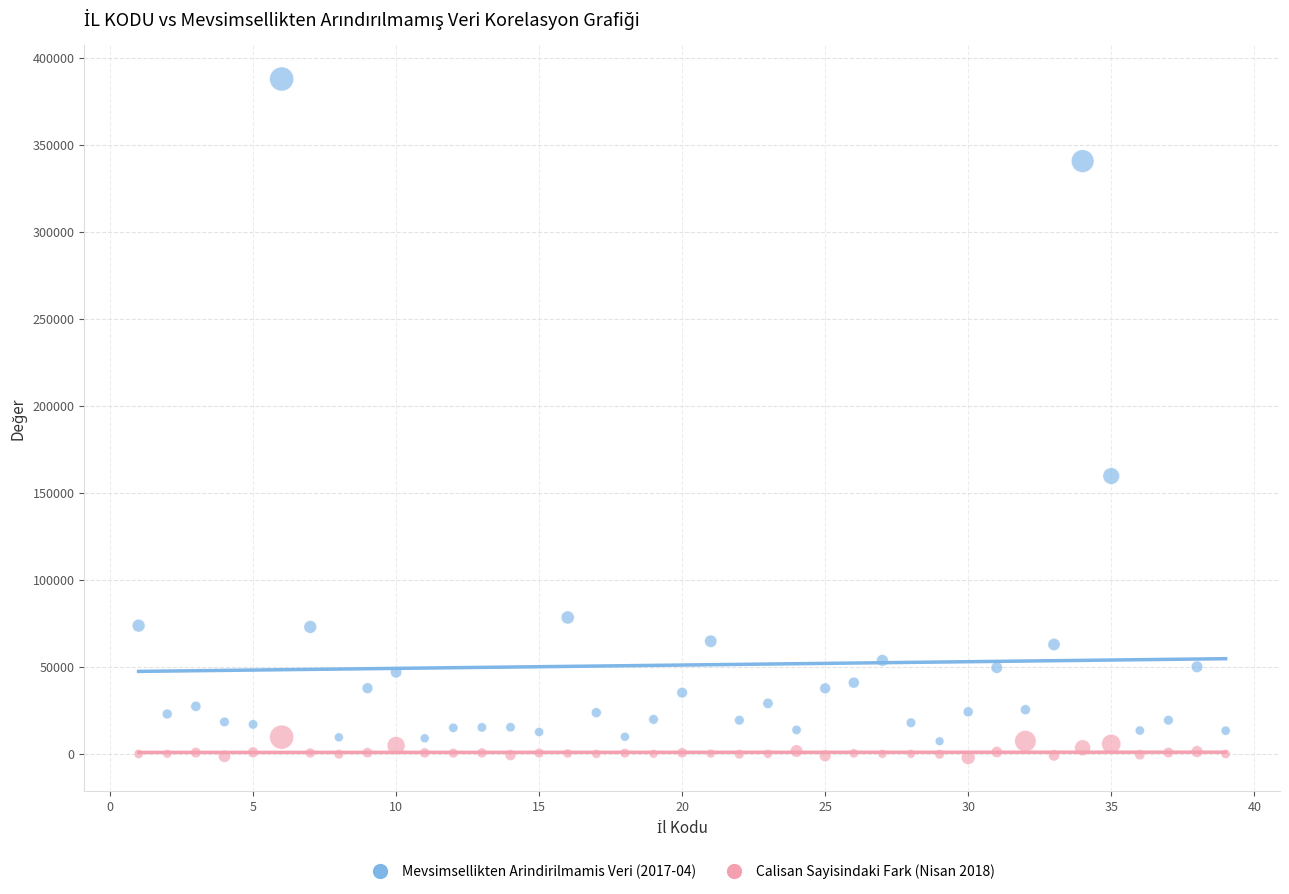

Across all data points, what is the range of Y values (max minus min)?

390271